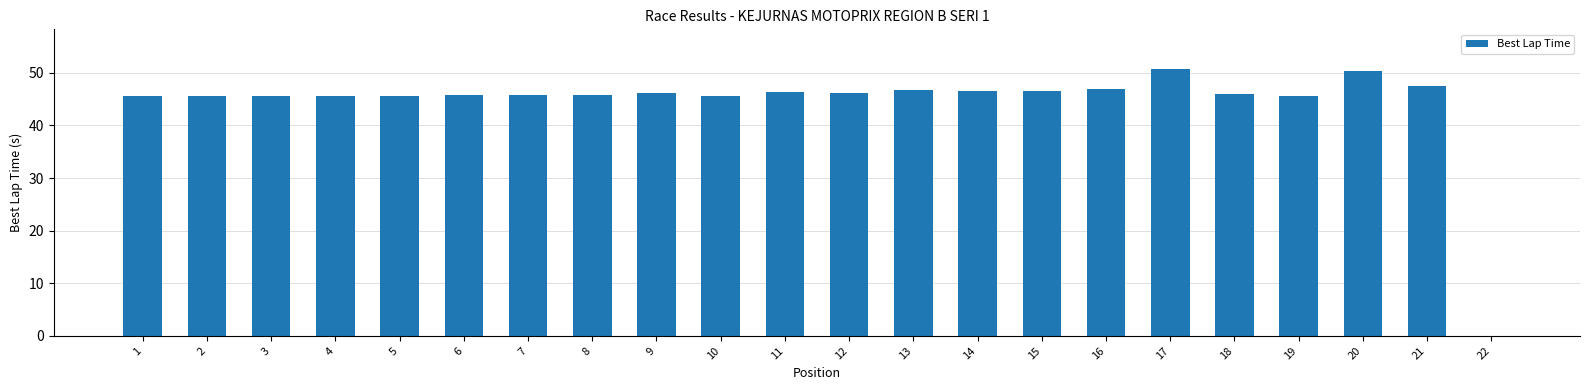

True or false: the data shows 45.7 at 7.

True